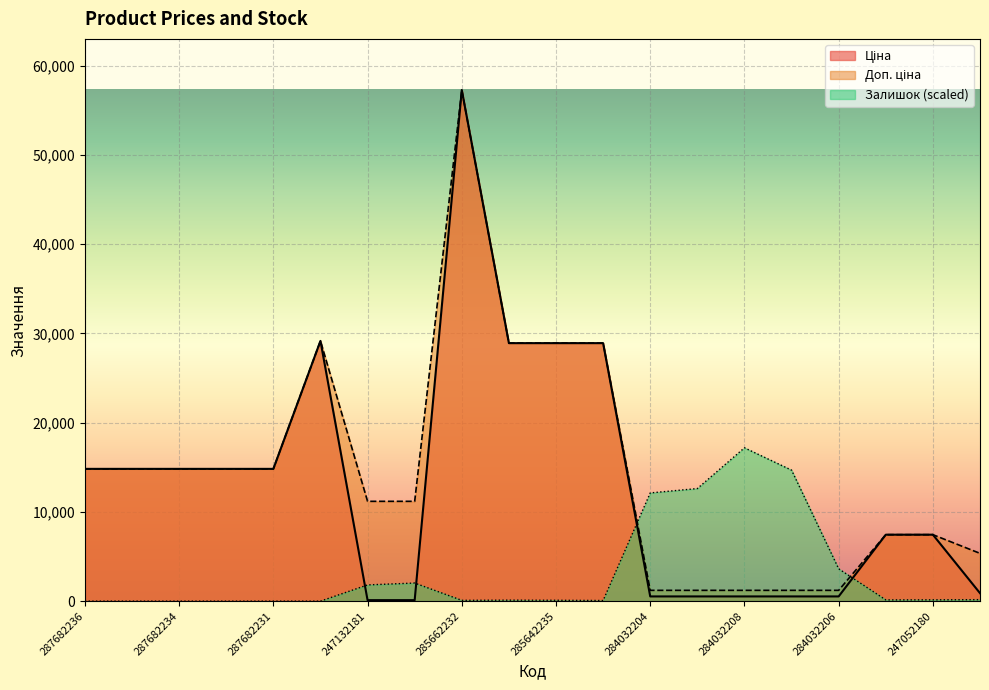

How many distinct data groups are displayed?

3